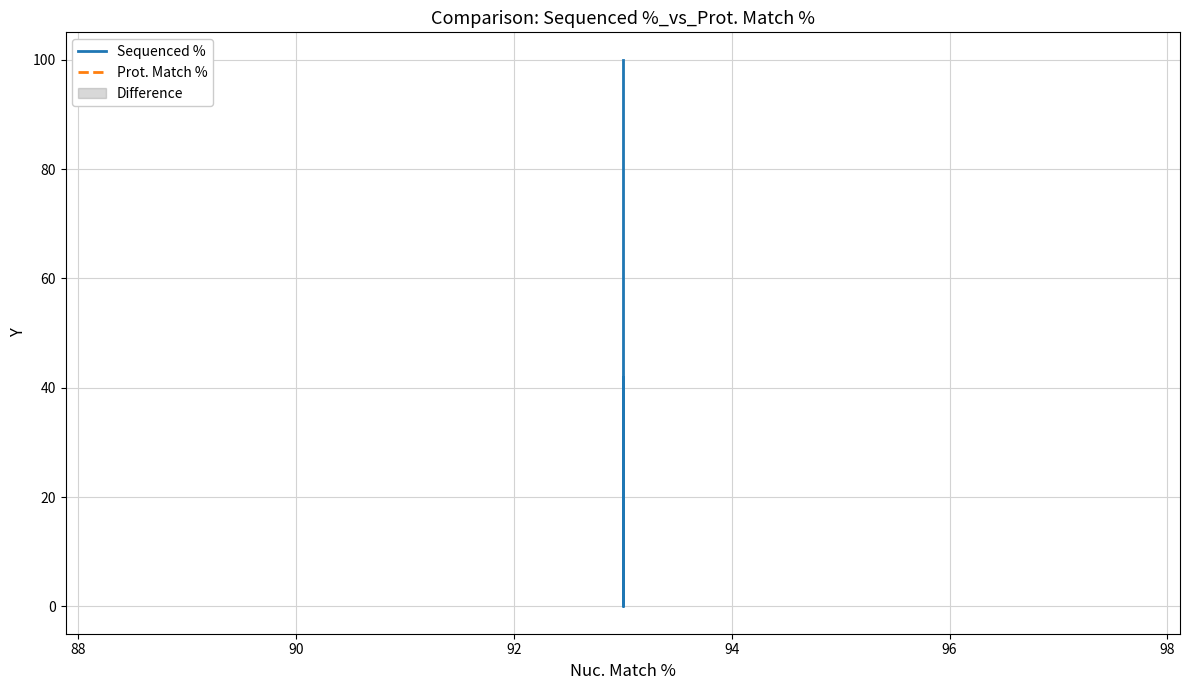

What are all the series names shown in the legend?

Sequenced %, Prot. Match %